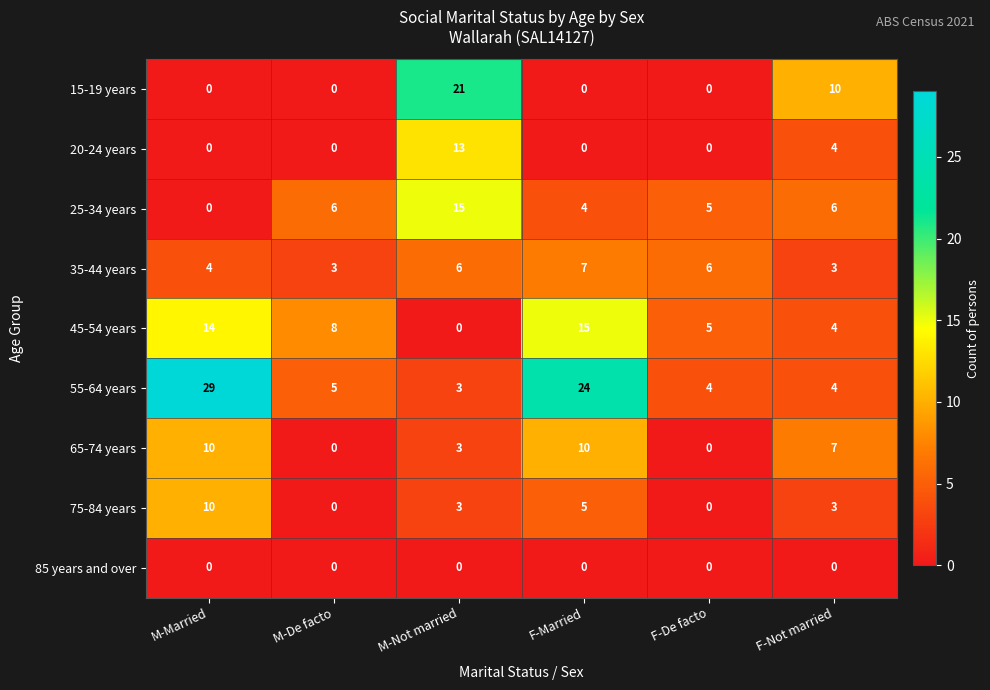

Where does the 55-64 years series first go above 5?

M-Married